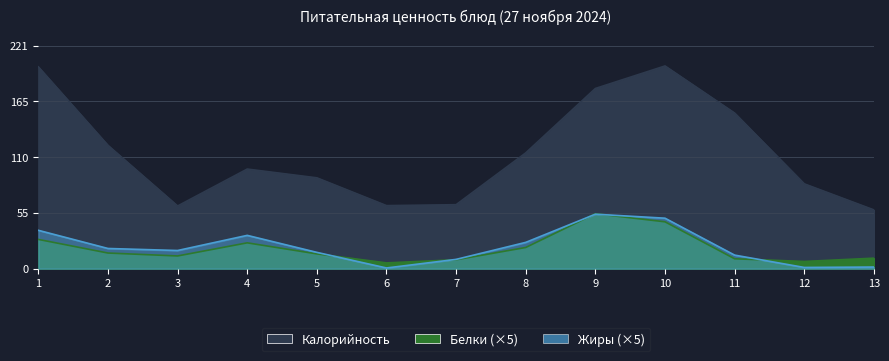

Which series changed the most between чай с лимоном and батон (обед)?

Калорийность